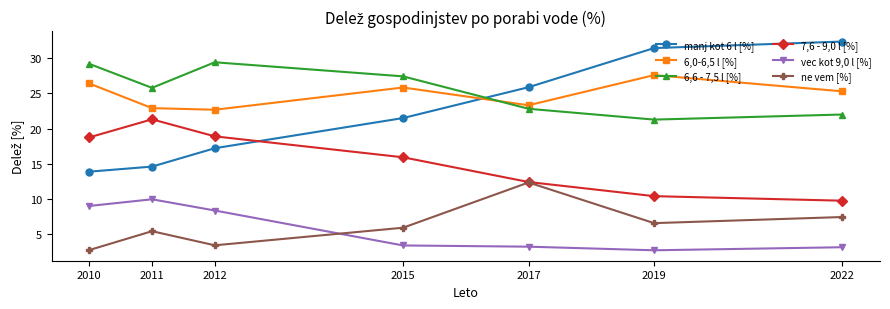

Where is the first local maximum for 6,6 - 7,5 l [%]?

2012